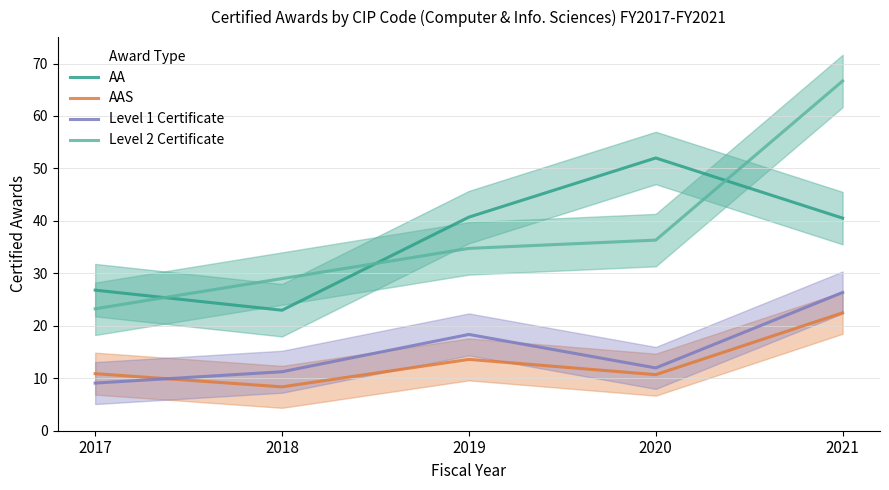

What is the difference between the Level 2 Certificate values at 2018 and 2017?

5.8